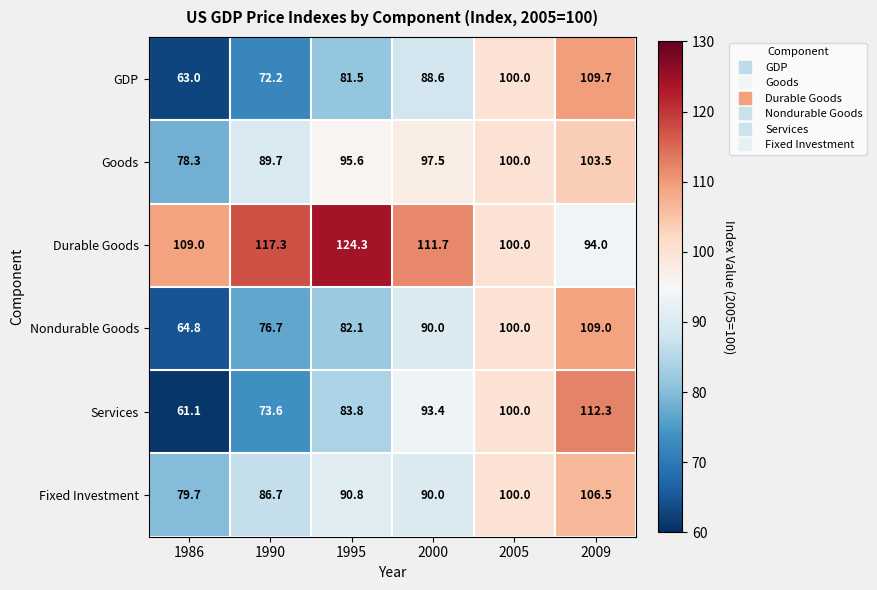

Which series changed the most between 1990 and 1995?

Services